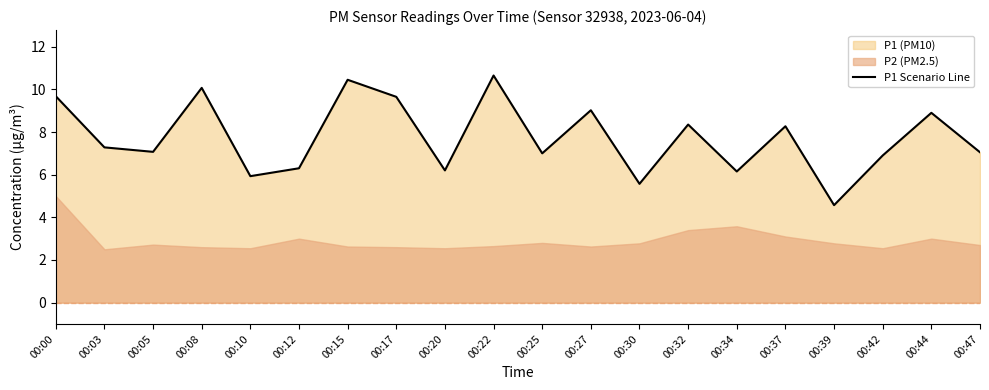

What is the maximum value for P1 Scenario Line?

10.7